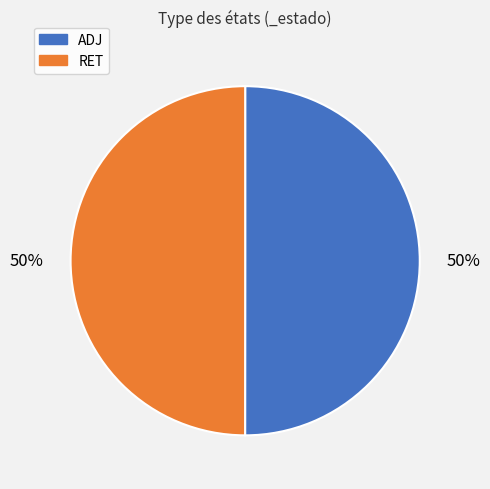

True or false: ADJ accounts for 41% of the total.

False